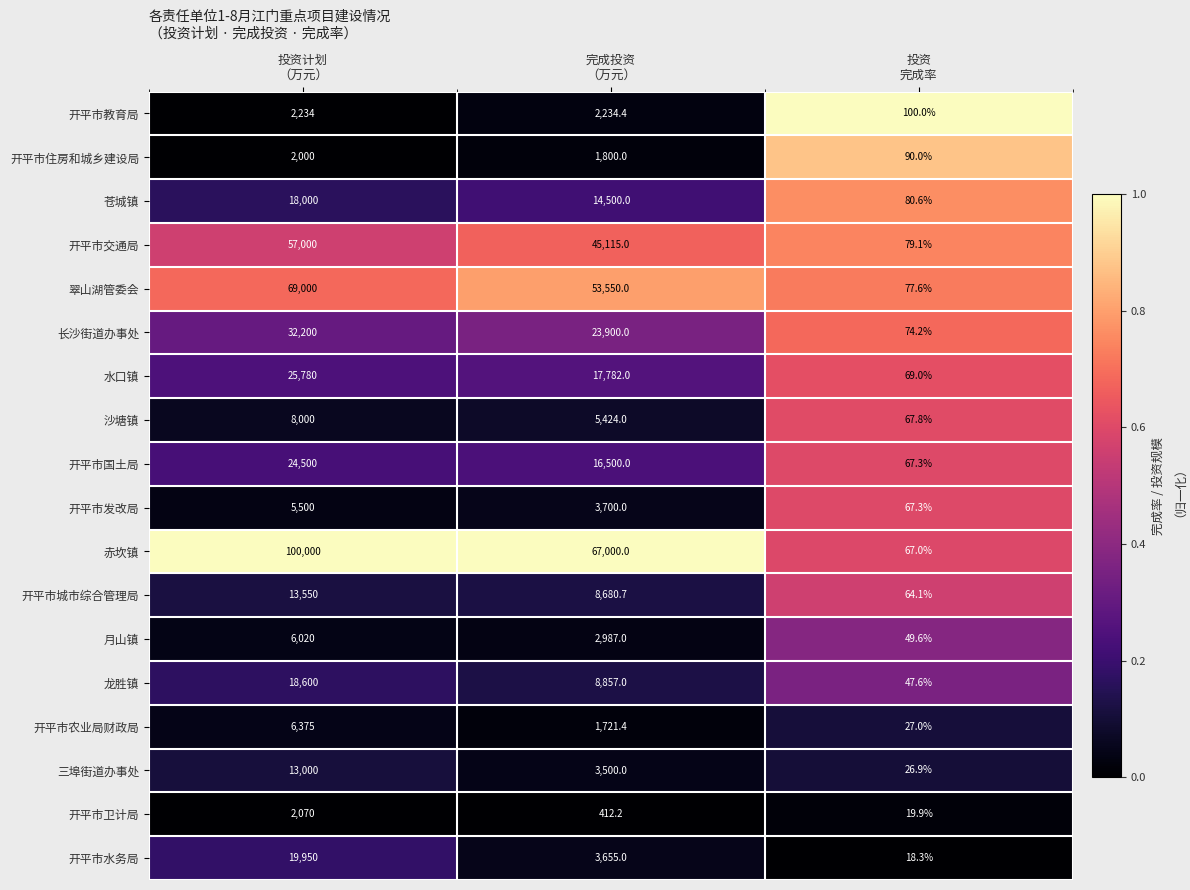

What is the difference between the maximum and minimum values in the 开平市国土局 series?

24432.7